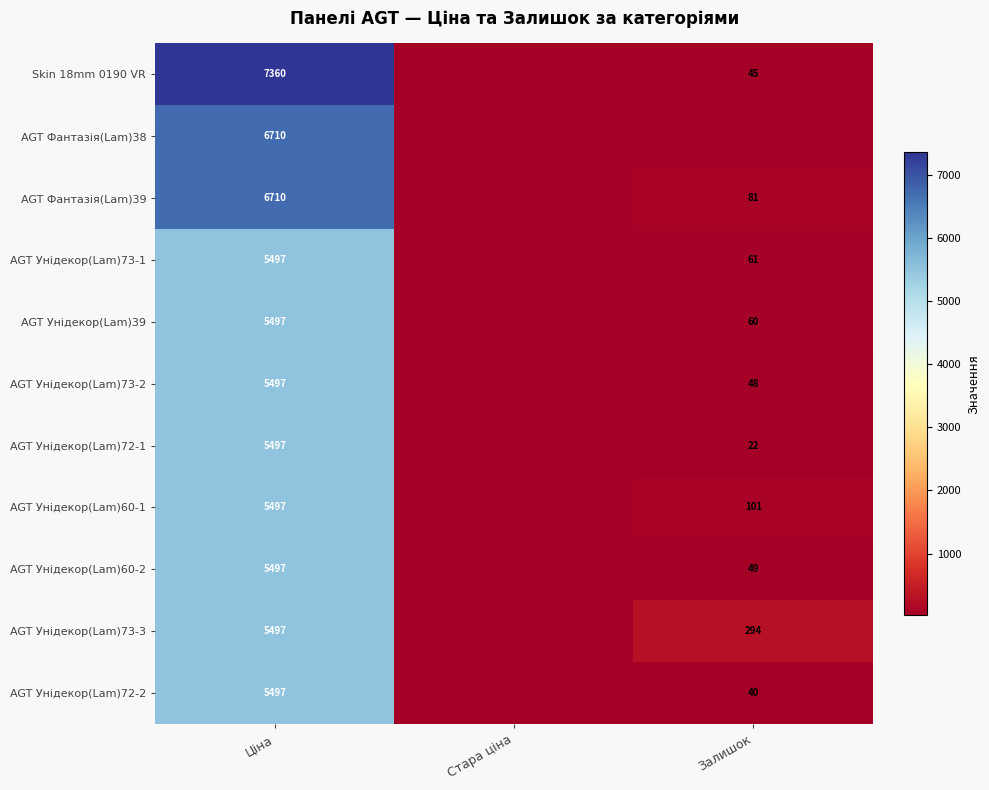

What is the total value across all series at Ціна?

64756